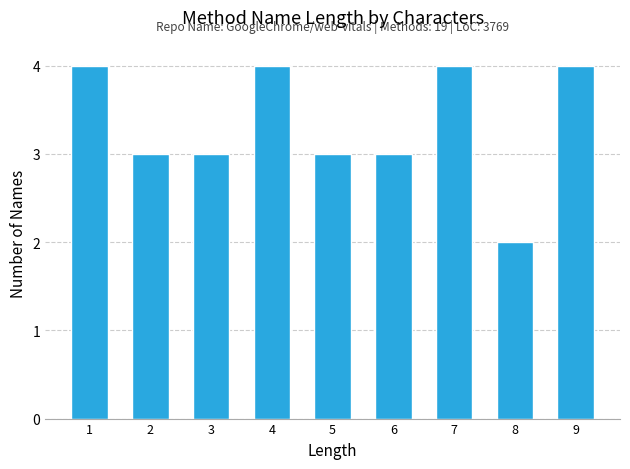

Reading right to left, list all the values displayed in this chart.

4	2	4	3	3	4	3	3	4